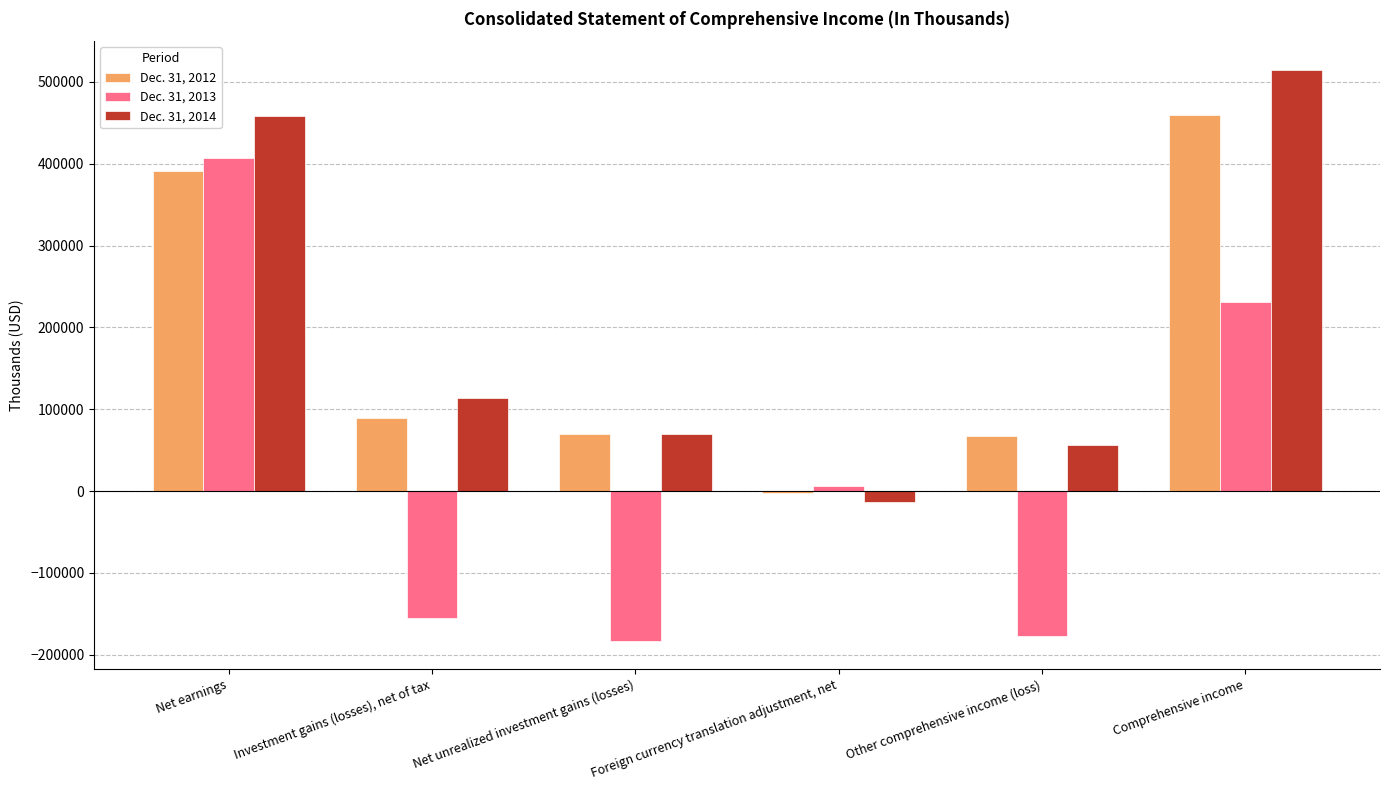

Is it true that Dec. 31, 2014 equals 514706 at Comprehensive income?

True